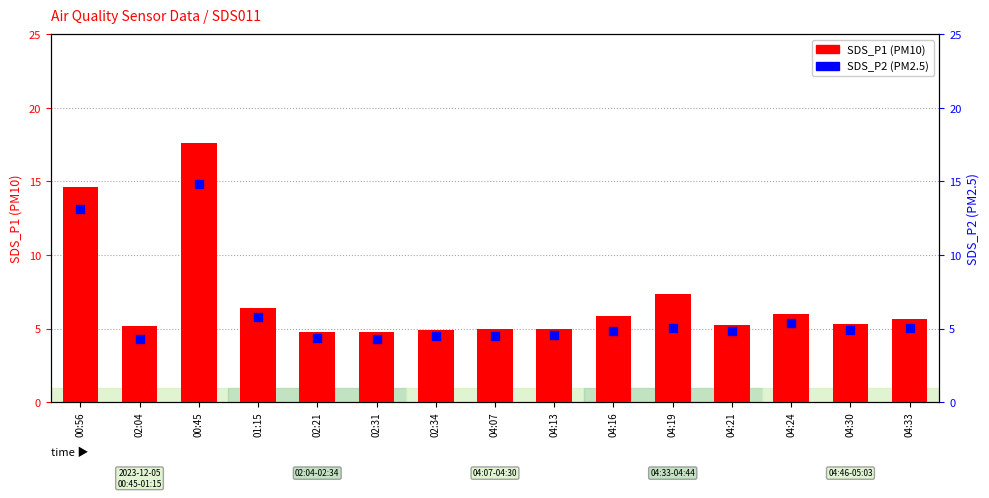

Is the value of SDS_P1 (PM10) at 02:04 greater than the value of SDS_P2 (PM2.5) at 04:13?

Yes